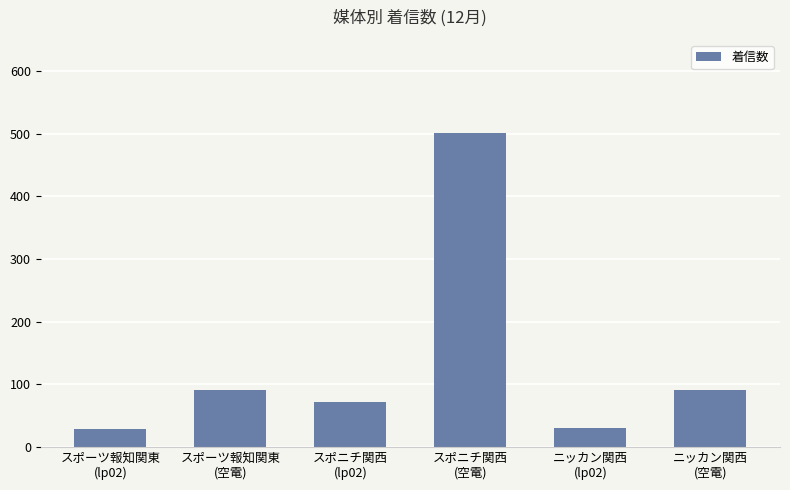

What is the value of the 6th bar from the left?

91